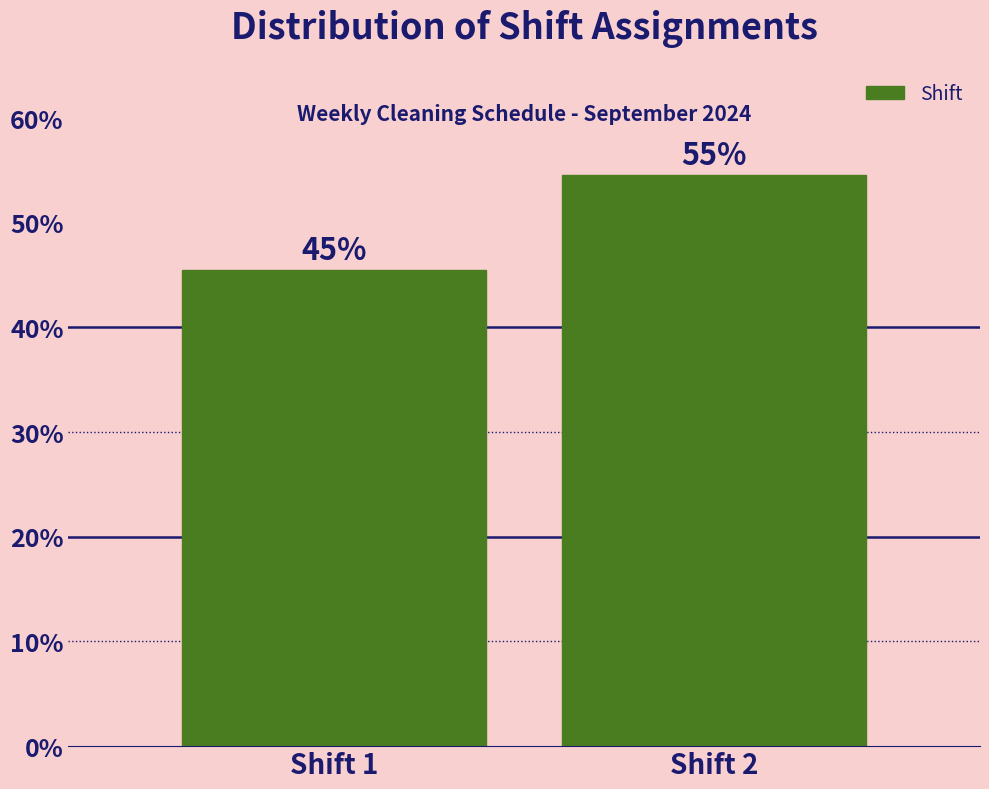

How many bars are there in total?

2